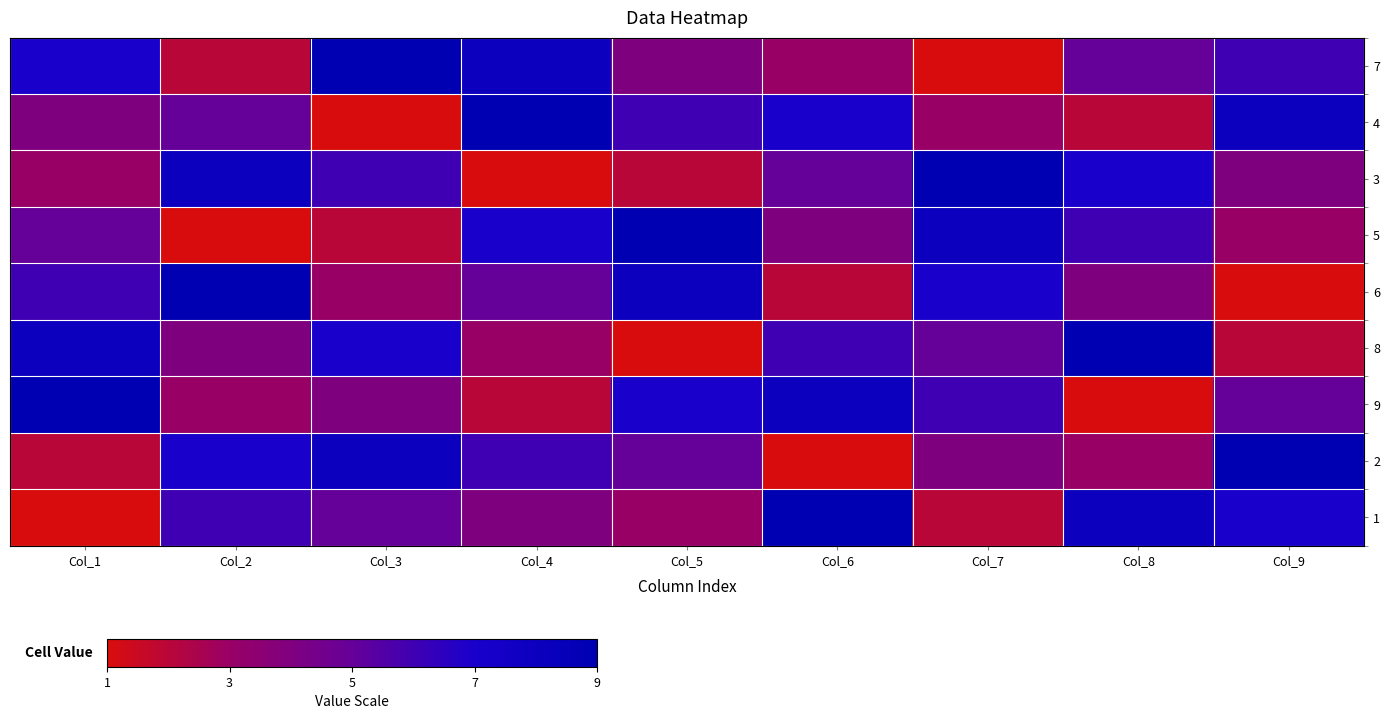

Between Col_6 and Col_8, which series saw the biggest shift?

9